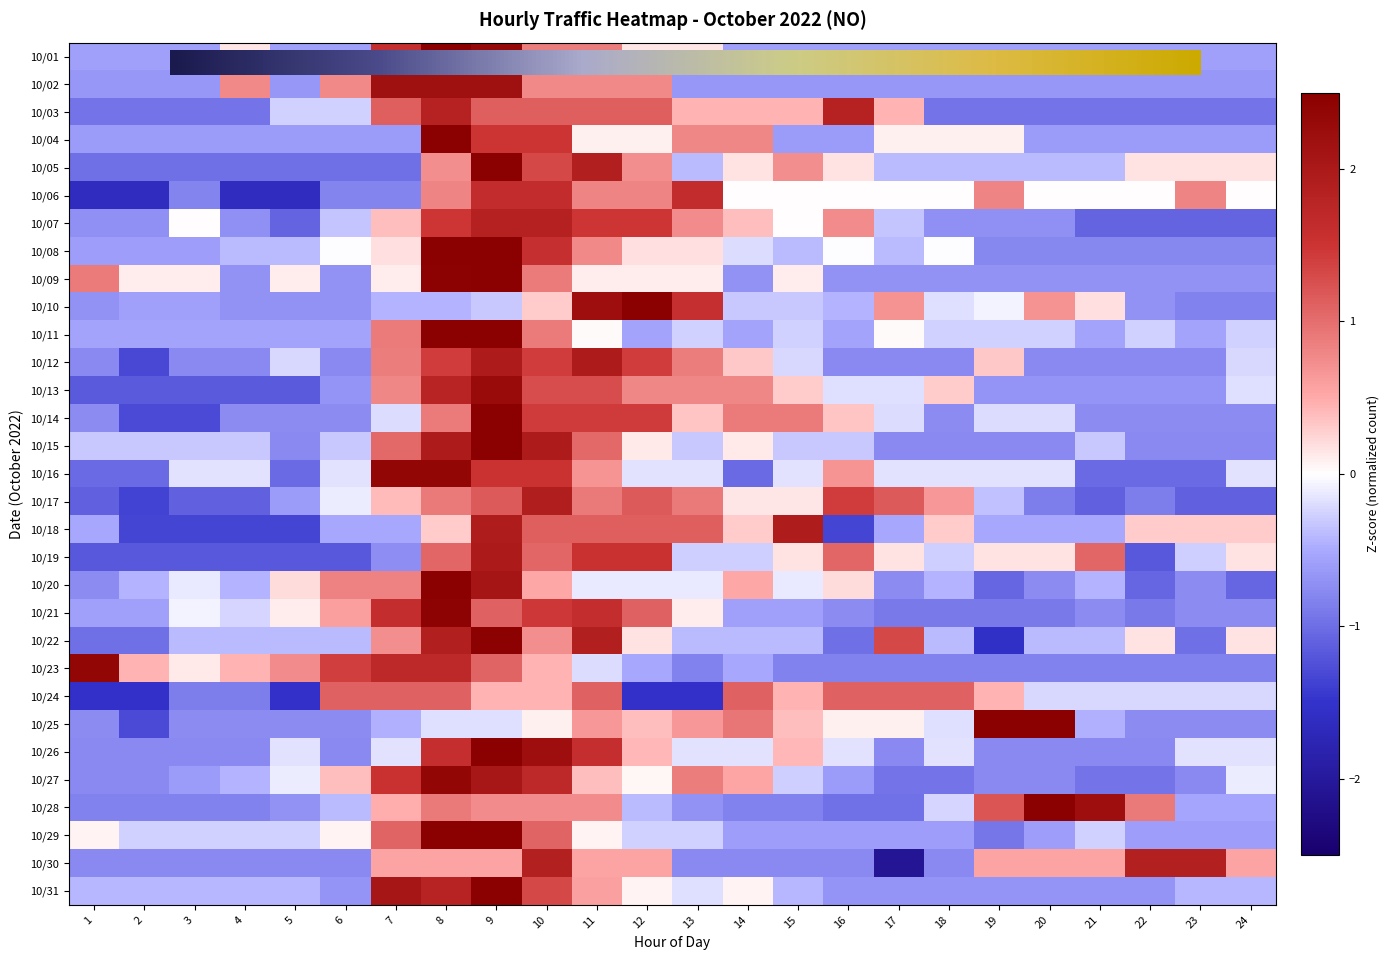

Rank the categories by 10/06 value from lowest to highest.

1, 2, 4, 5, 3, 6, 7, 14, 15, 16, 17, 18, 20, 21, 22, 24, 8, 11, 12, 19, 23, 9, 10, 13